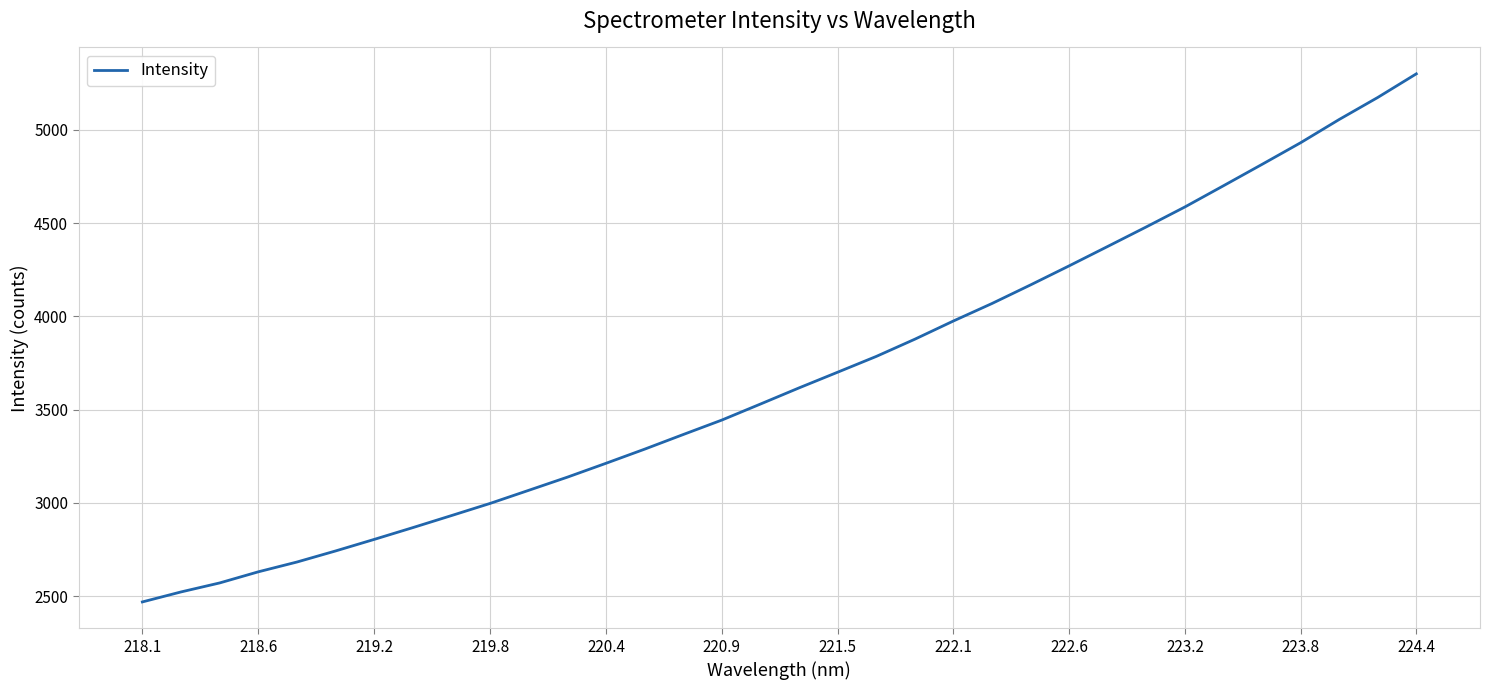

What is the greatest value displayed?

5299.9